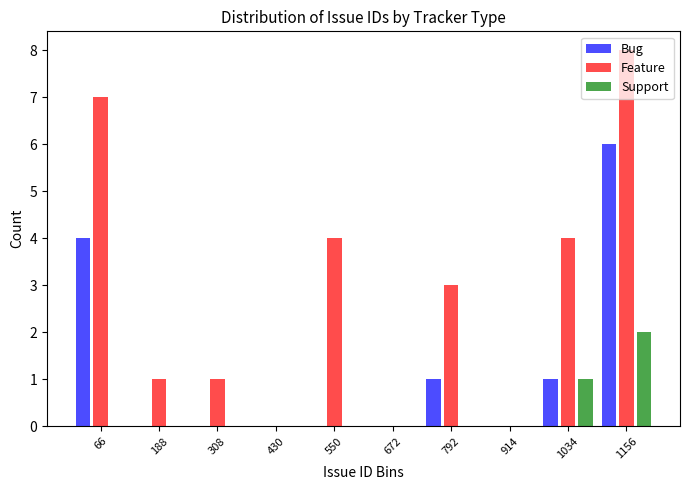

What is the height of the Feature bar covering 240 to 360 on the x-axis? Neither the bar edges nor the heights are printed on the chart, so give them approximately, as read against the axes.

1